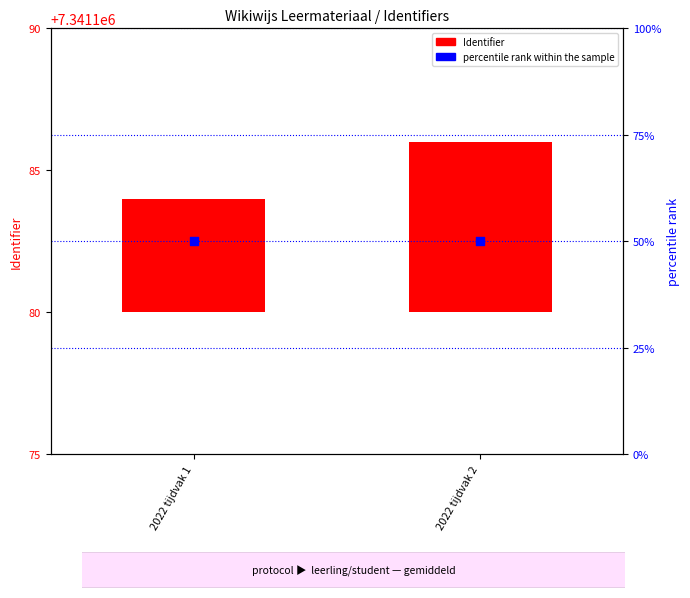

Which series has the largest Y range (max minus min)?

Identifier